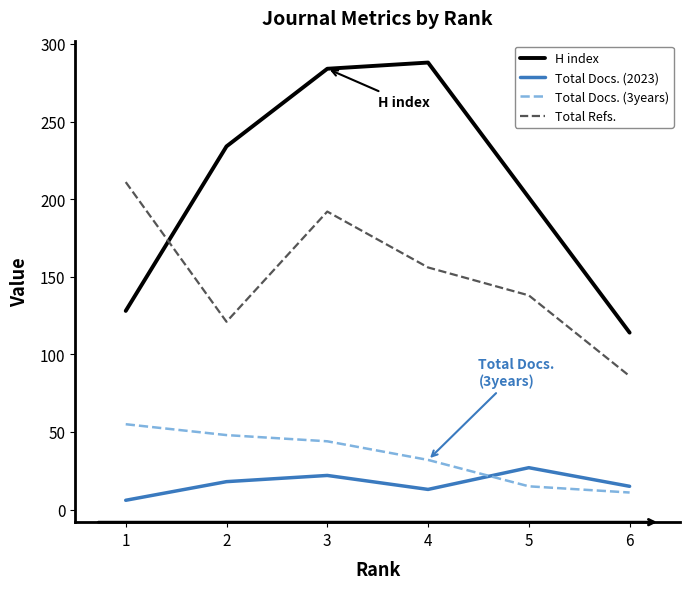

What is the difference between the maximum and second lowest values in the Total Docs. (2023) series?

14